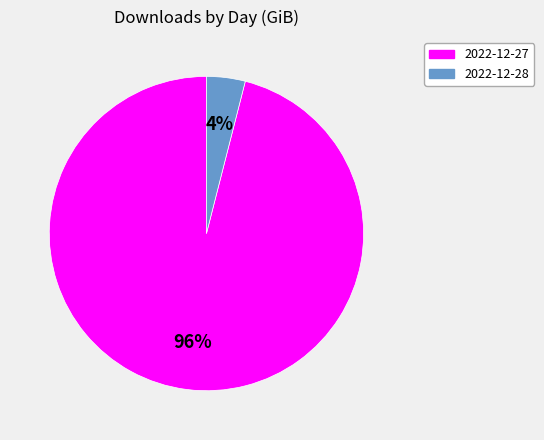

Which has a higher value, 2022-12-27 or 2022-12-28?

2022-12-27